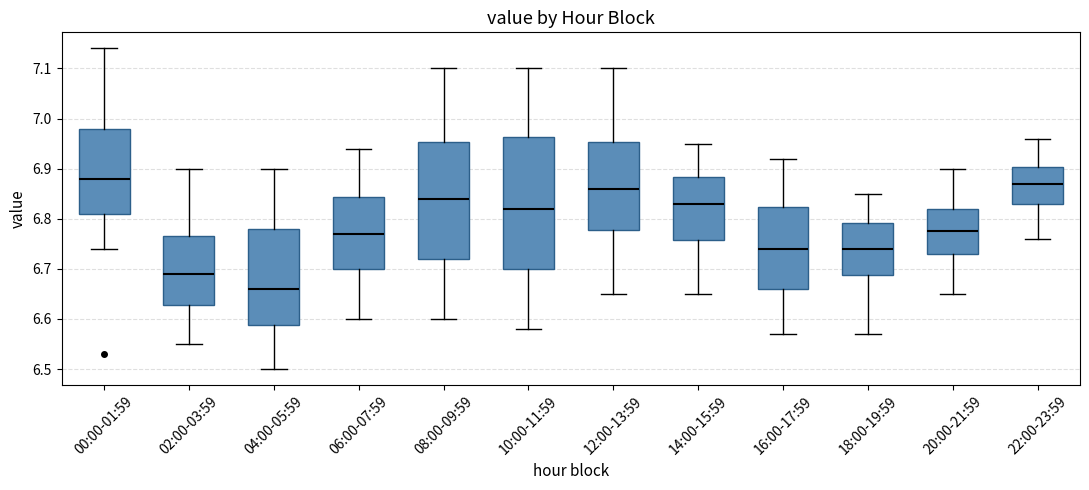

Which box's median line is the lowest?

04:00-05:59